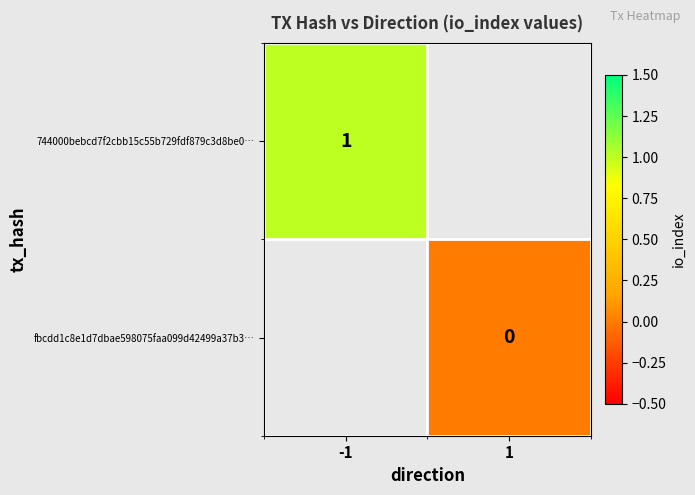

At how many categories does at least one series exceed 0?

1